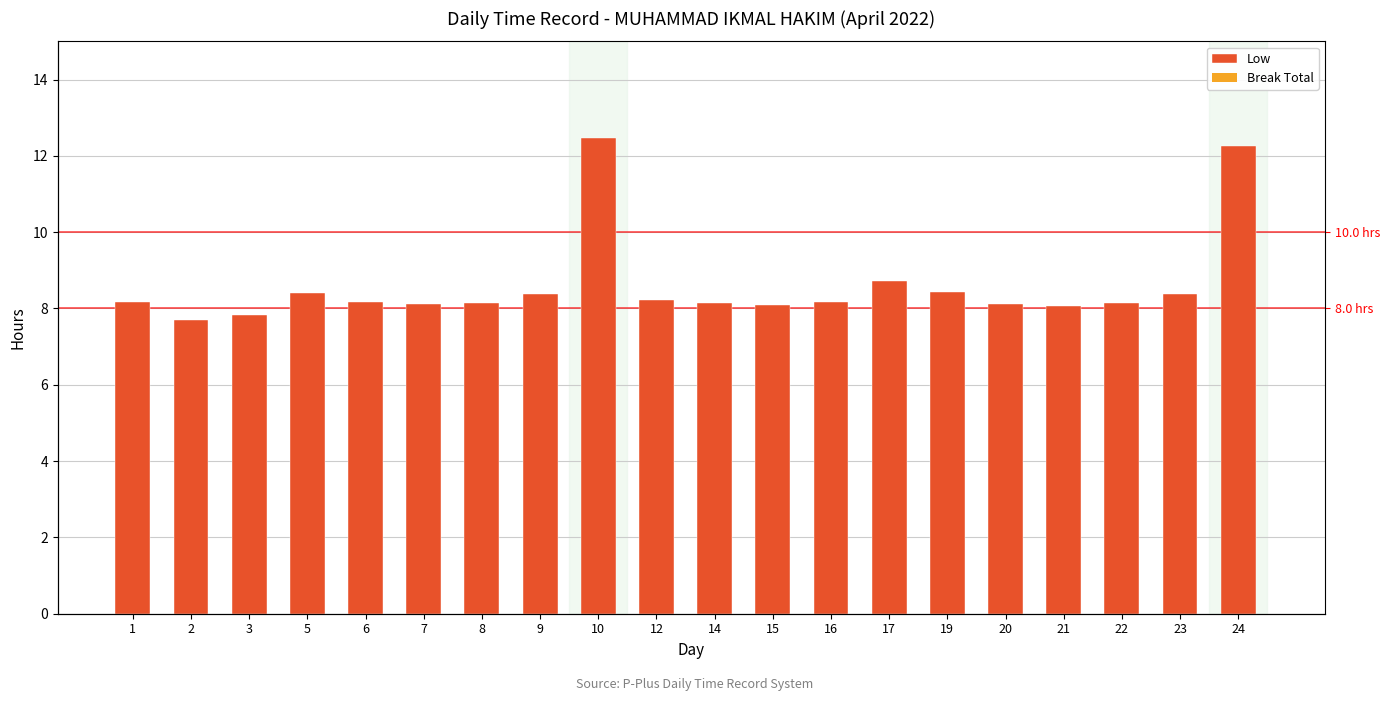

What is the difference between the maximum and minimum values in the Low series?

4.8